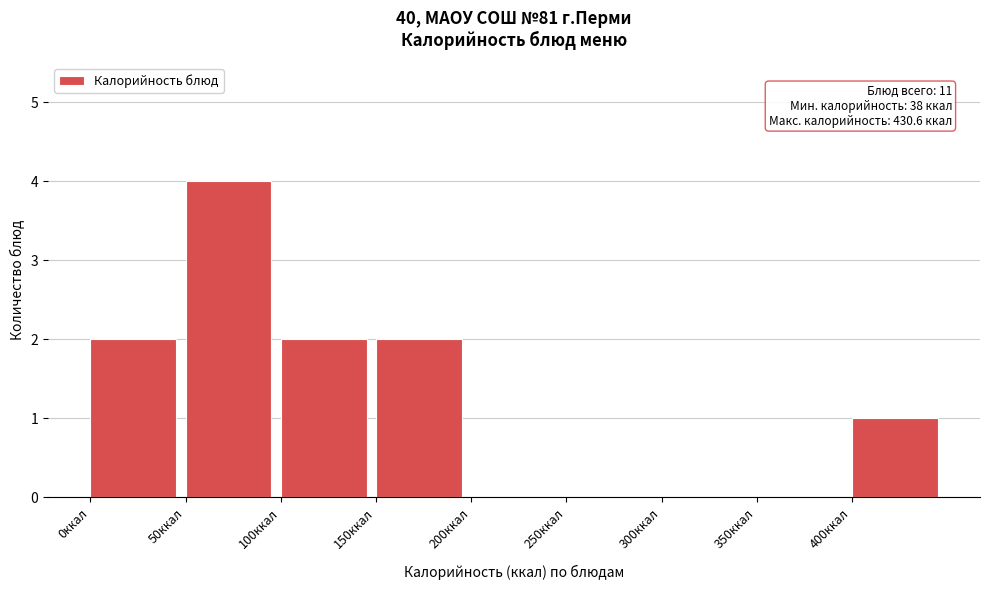

Which range on the x-axis has the tallest bar?

50 to 100